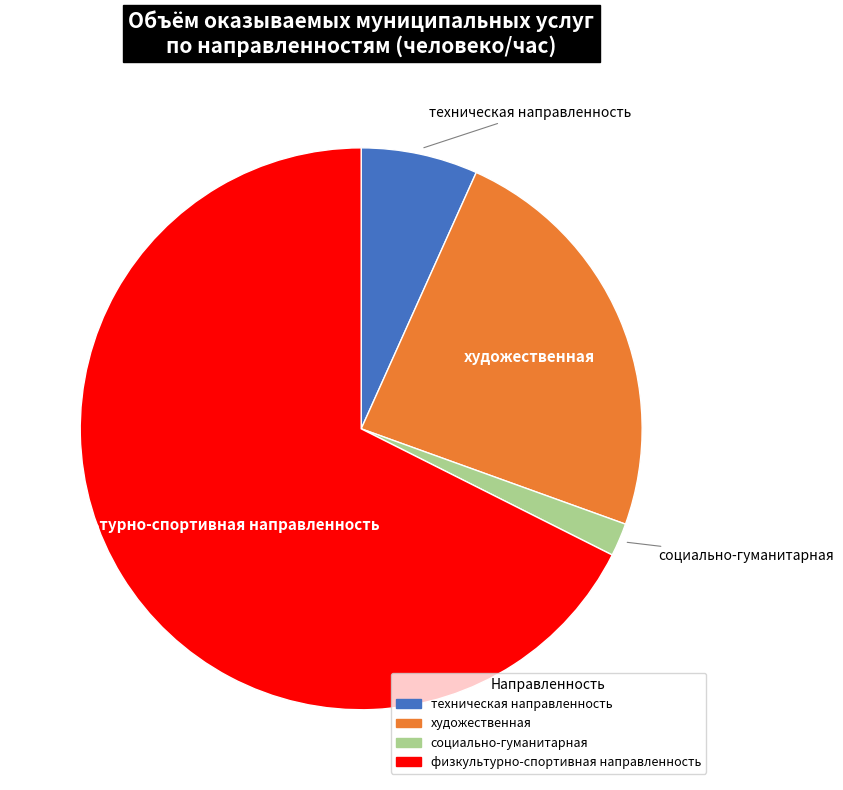

Which category accounts for the majority?

физкультурно-спортивная направленность